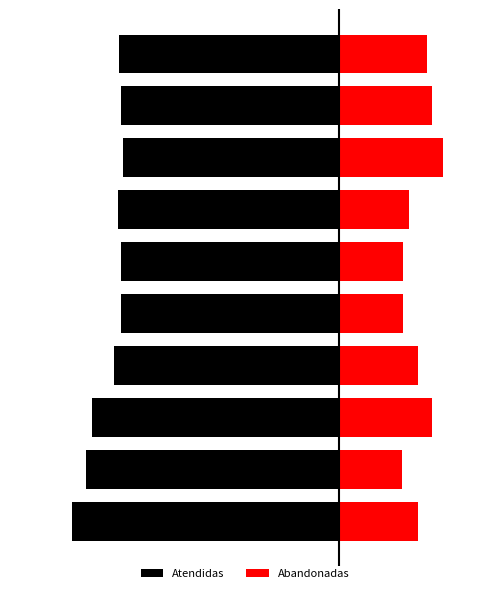

Is the value of Atendidas at 2 greater than the value of Abandonadas at 7?

No